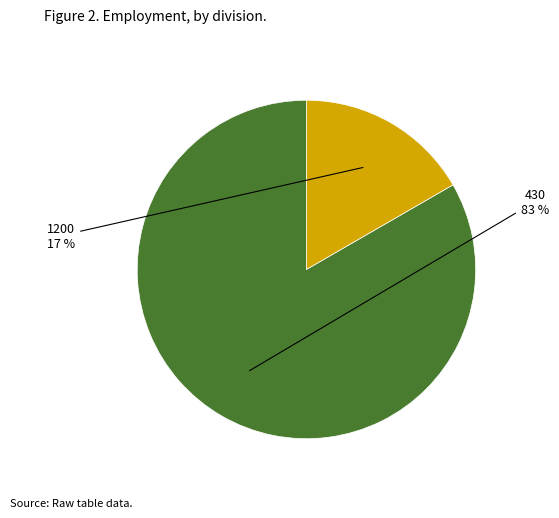

To the nearest percent, what is the combined percentage of 1200 and 430?

100%